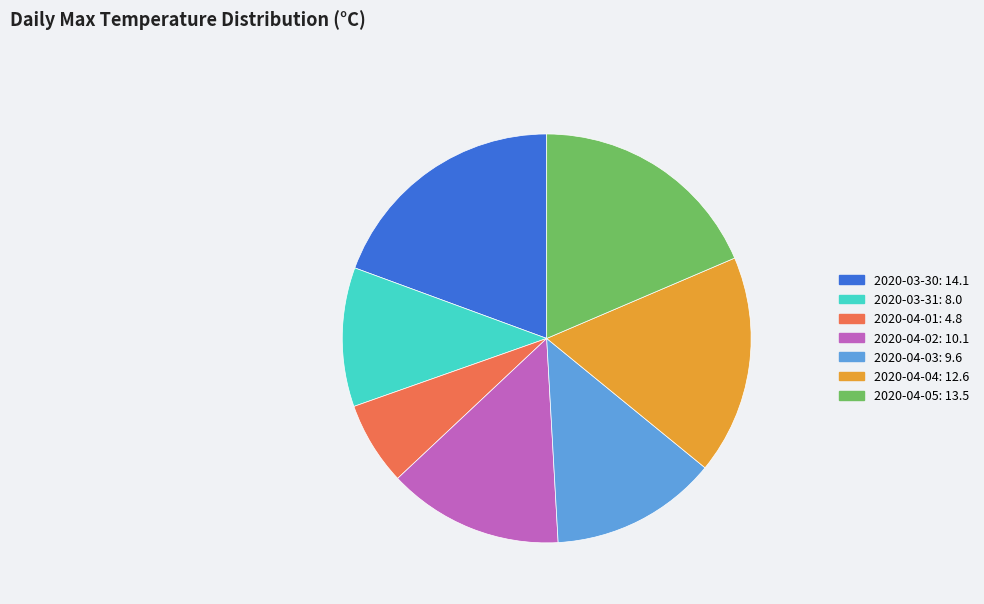

Rank the categories by value from highest to lowest.

2020-03-30, 2020-04-05, 2020-04-04, 2020-04-02, 2020-04-03, 2020-03-31, 2020-04-01